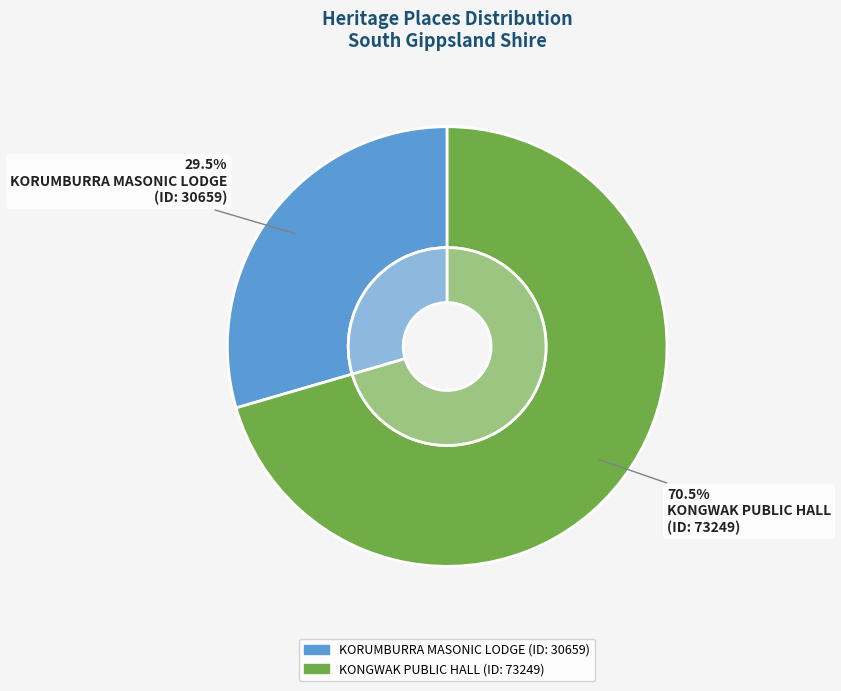

Is the sum of KORUMBURRA MASONIC LODGE and KONGWAK PUBLIC HALL greater than half?

Yes